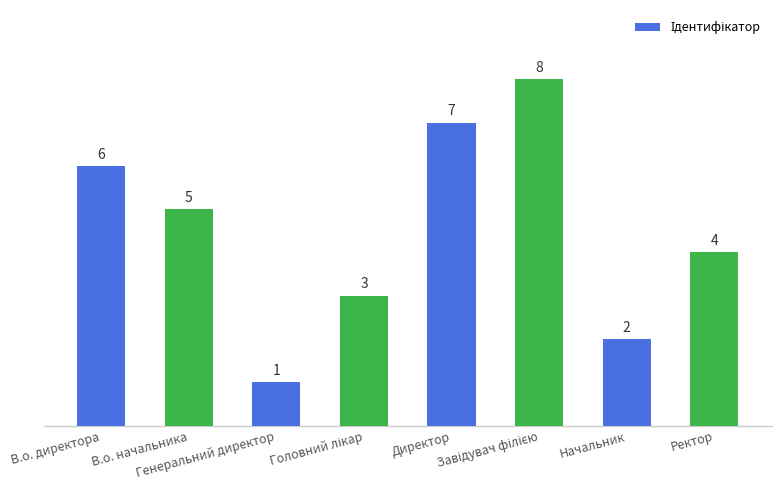

At which label does the data first exceed 5?

В.о. директора